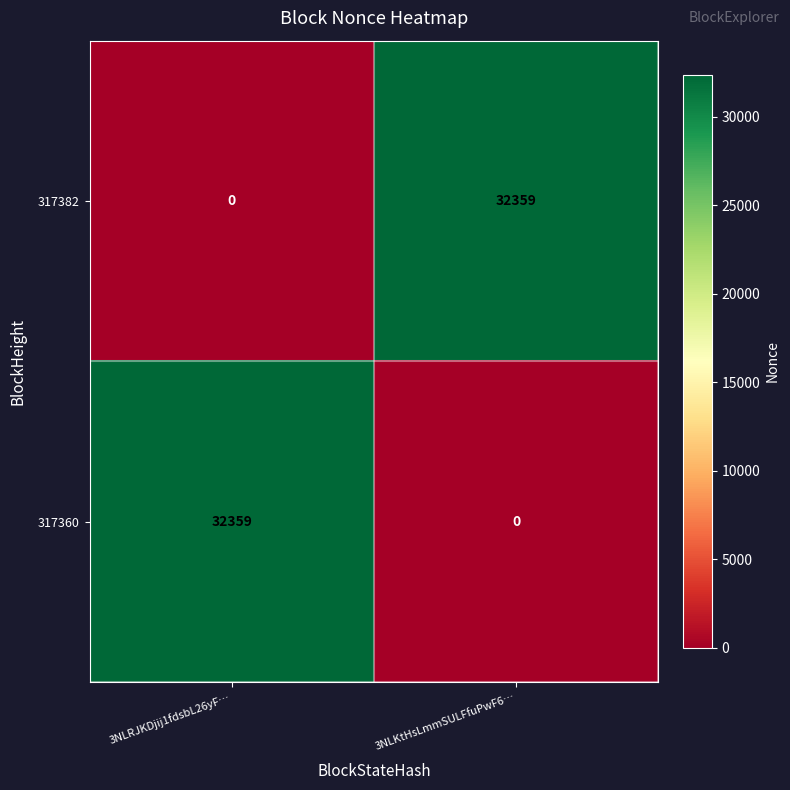

True or false: 317360 has a value of 32359 at 3NLRJKDjij1fdsbL26yF….

True